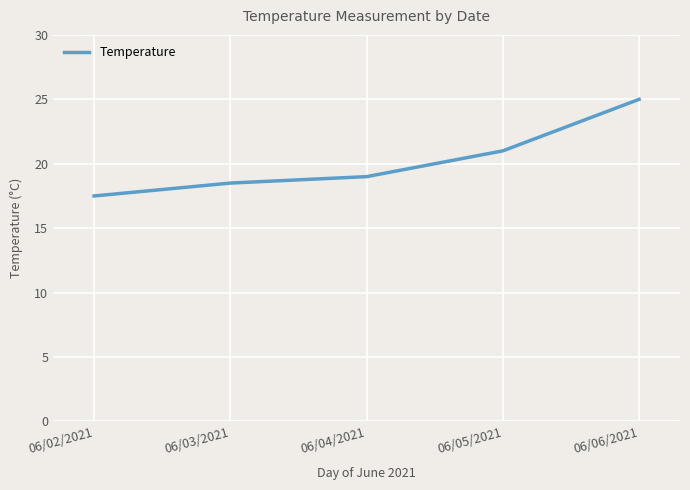

Rank the categories by value from lowest to highest.

06/02/2021, 06/03/2021, 06/04/2021, 06/05/2021, 06/06/2021